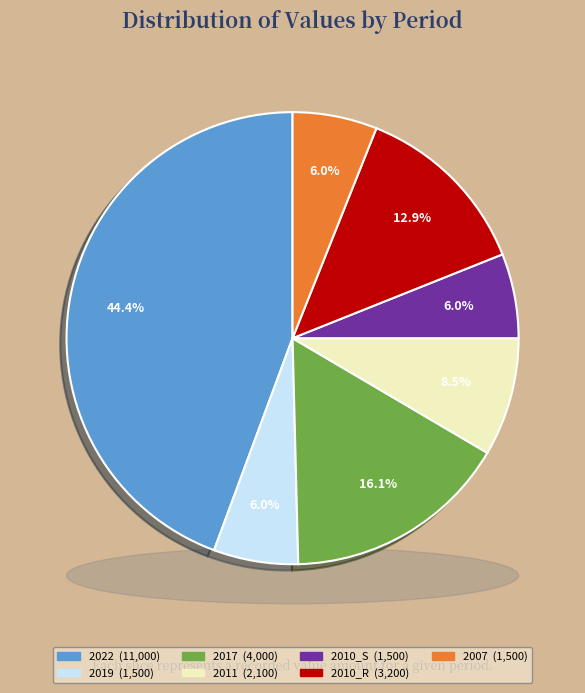

To the nearest percent, what percentage of the pie is 2017?

16%